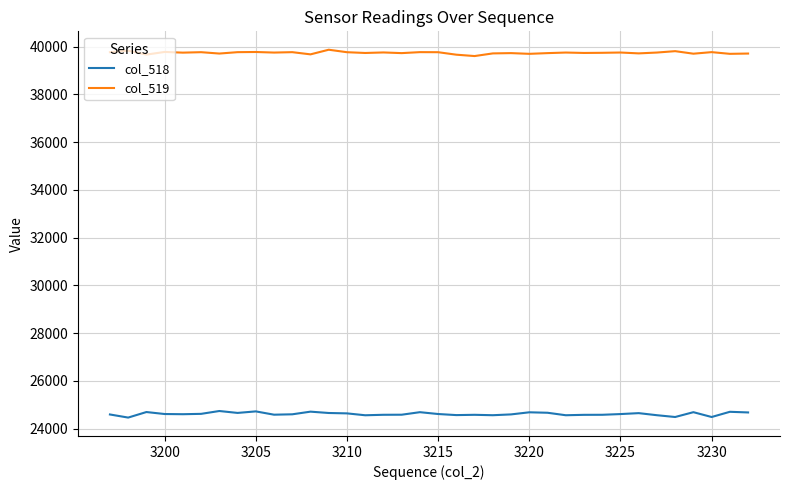

True or false: col_518 and col_519 cross at least once.

False